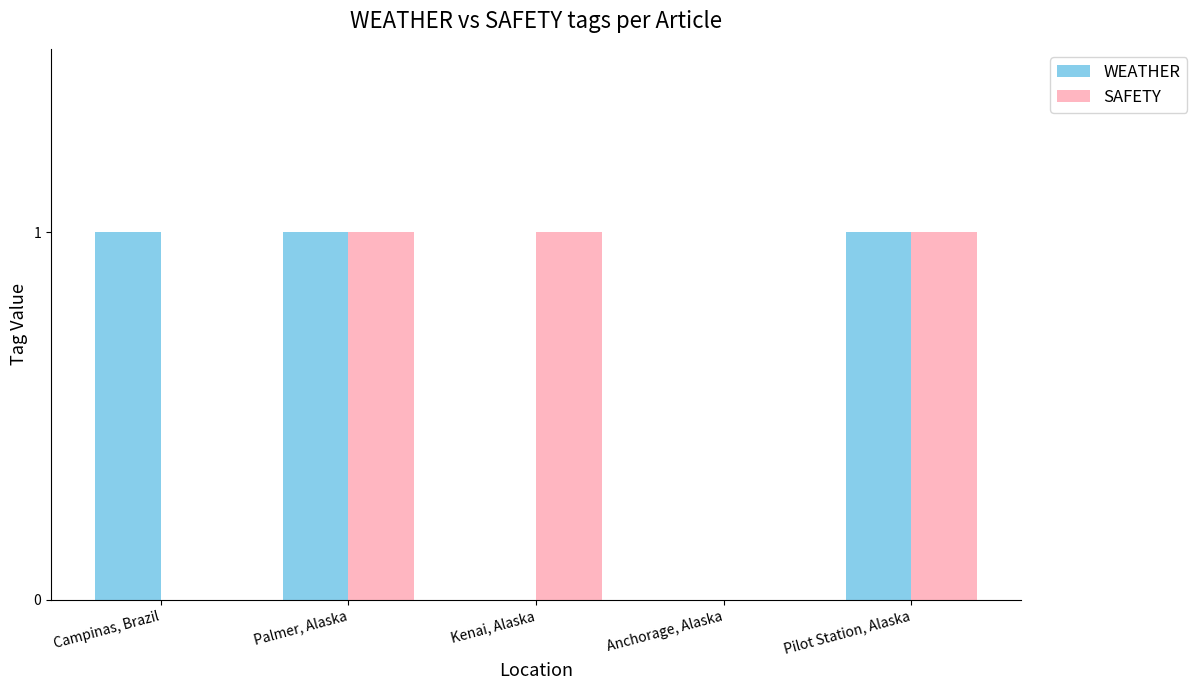

True or false: SAFETY has a value of 0 at Campinas, Brazil.

True